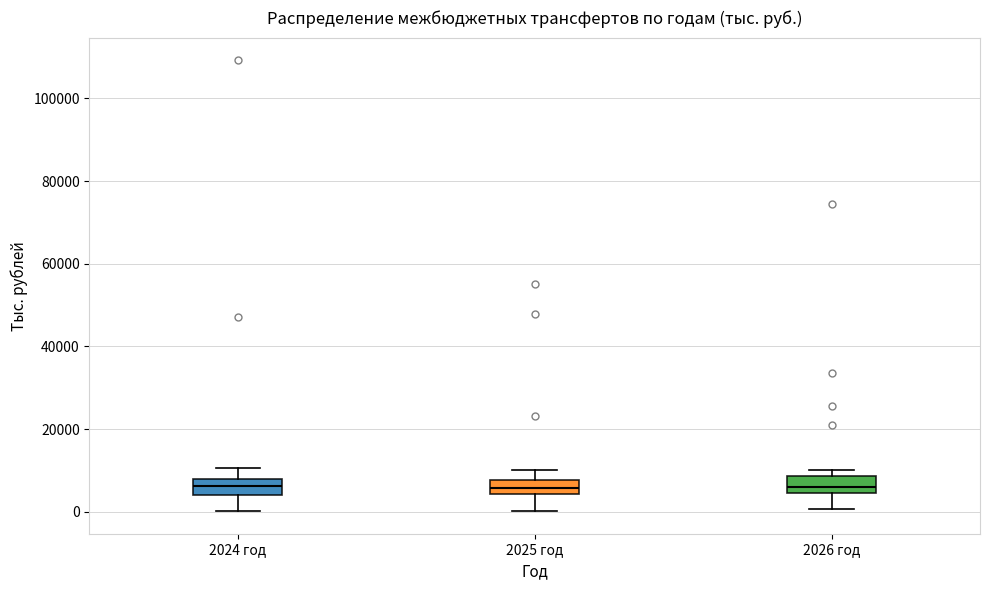

Reading left to right, transcribe this box plot: for each box, give where its median line is, the range the box spans, and where its two whiskers end, as read against the y-axis. The values are not printed on the chart, so give them approximately, as read against the axis.

2024 год: median 6000, box 4000 to 8000, whiskers 0 to 10000
2025 год: median 6000, box 4000 to 8000, whiskers 0 to 10000
2026 год: median 6000, box 4000 to 8000, whiskers 0 to 10000